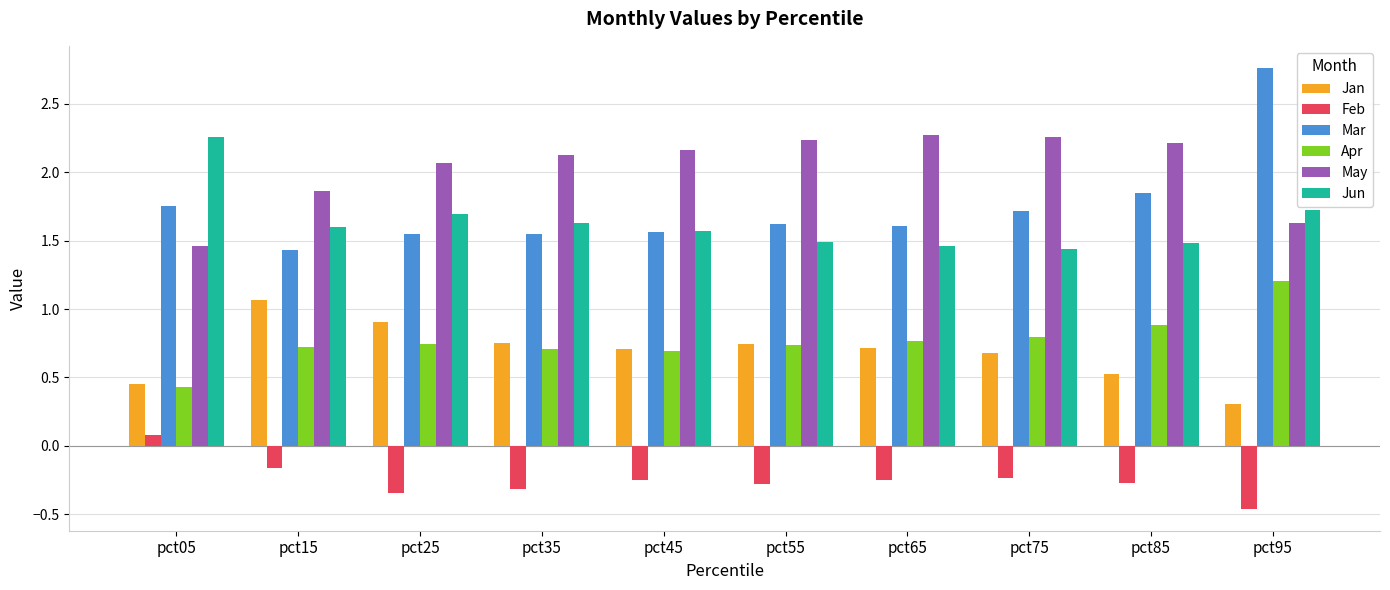

Which series has the largest range (max minus min)?

Mar